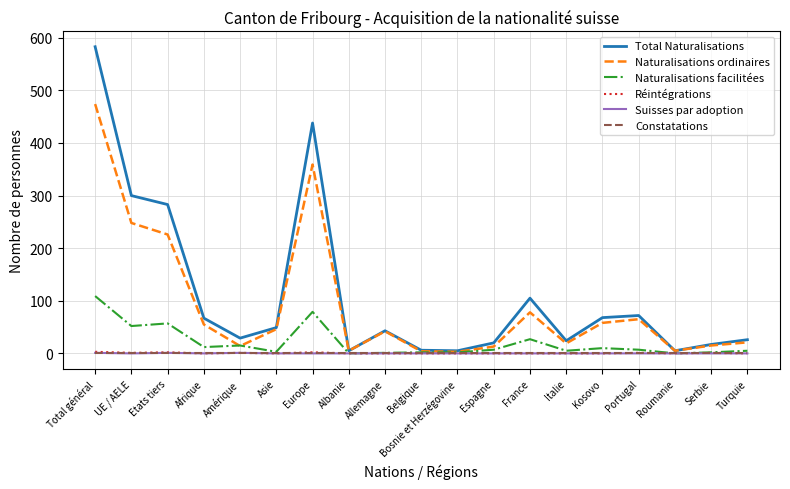

Which series changed the most between Total général and Afrique?

Total Naturalisations